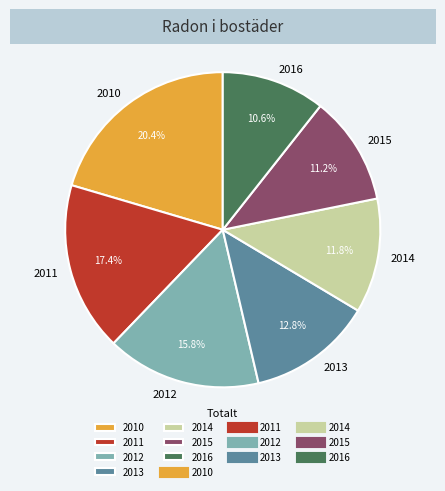

Is 2012 the majority of the pie?

No